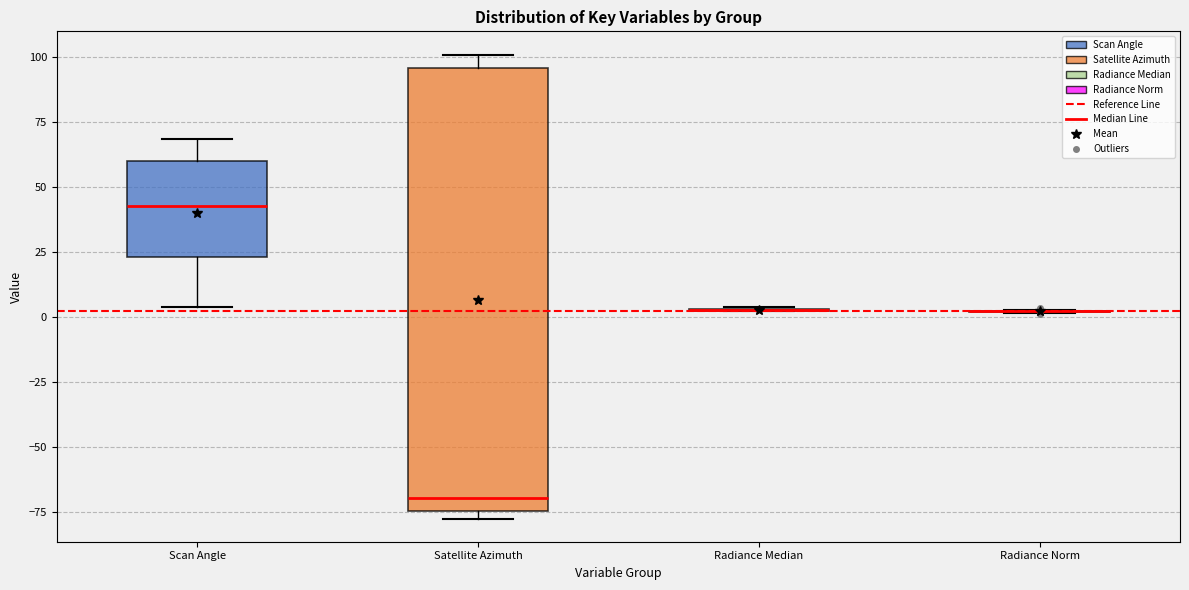

Reading left to right, read every box against the y-axis: the position of its median line, the range the box covers, and the ends of its whiskers. The values are not printed on the chart, so give them approximately, as read against the axis.

Scan Angle: median 45, box 25 to 60, whiskers 5 to 70
Satellite Azimuth: median -70, box -75 to 95, whiskers -80 to 100
Radiance Median: box collapsed to a line at 5, whiskers 0 to 5
Radiance Norm: box collapsed to a line at 0, whiskers 0 to 5